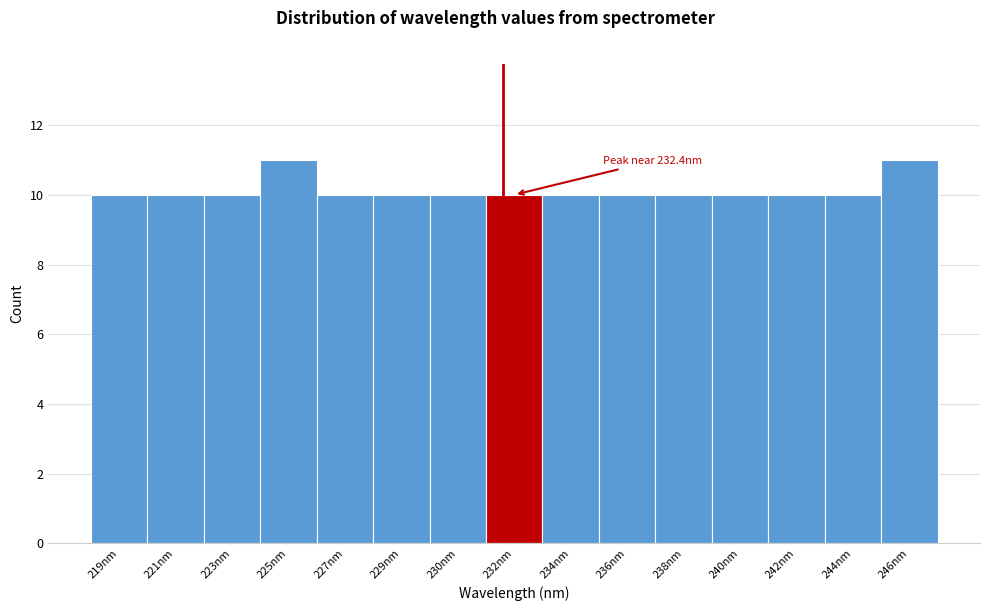

Reading left to right, list all the values displayed in this chart.

219nm=10	221nm=10	223nm=10	225nm=11	227nm=10	229nm=10	230nm=10	232nm=10	234nm=10	236nm=10	238nm=10	240nm=10	242nm=10	244nm=10	246nm=11